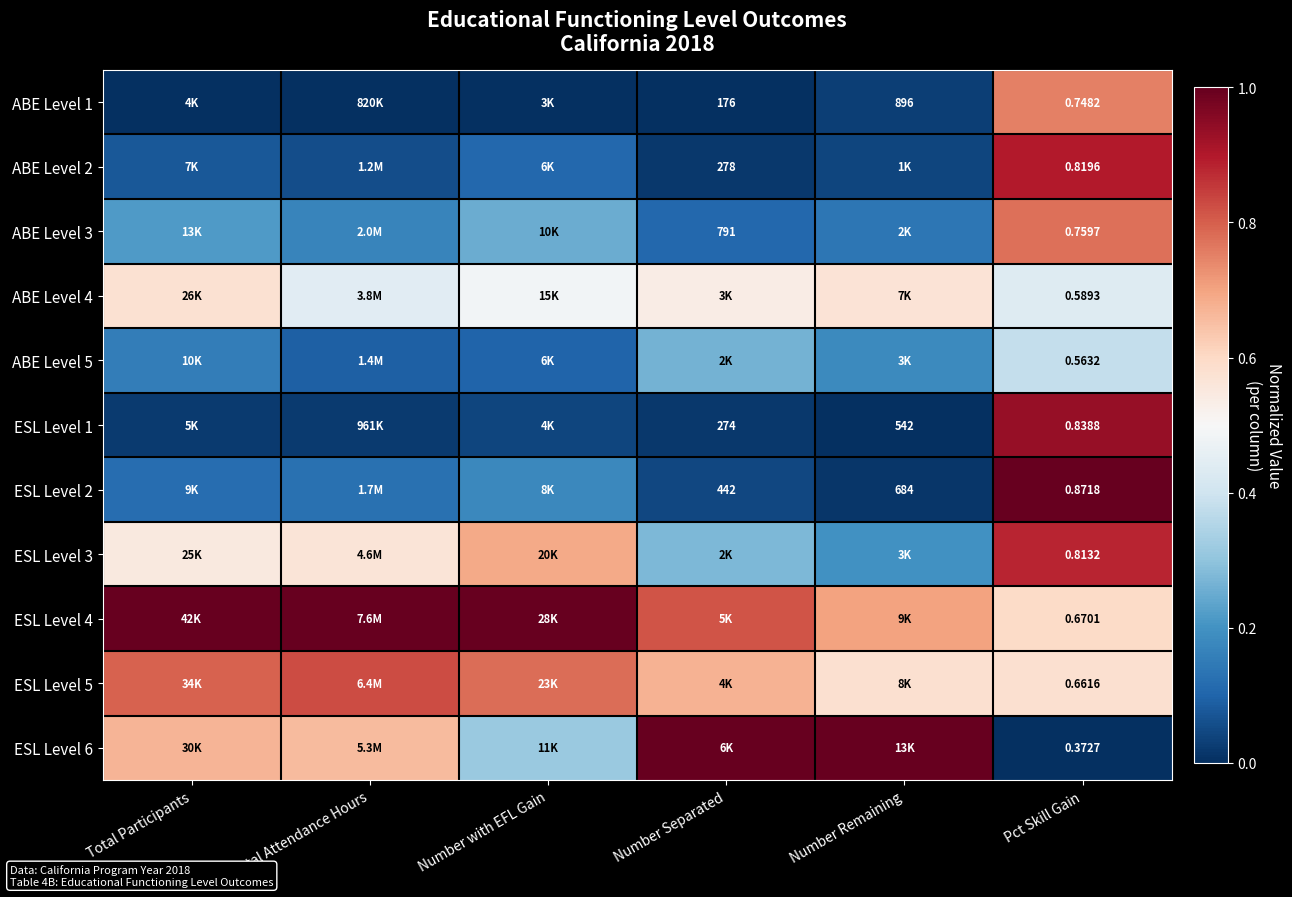

Where is ABE Level 2 nearest to the value 0?

Number Separated